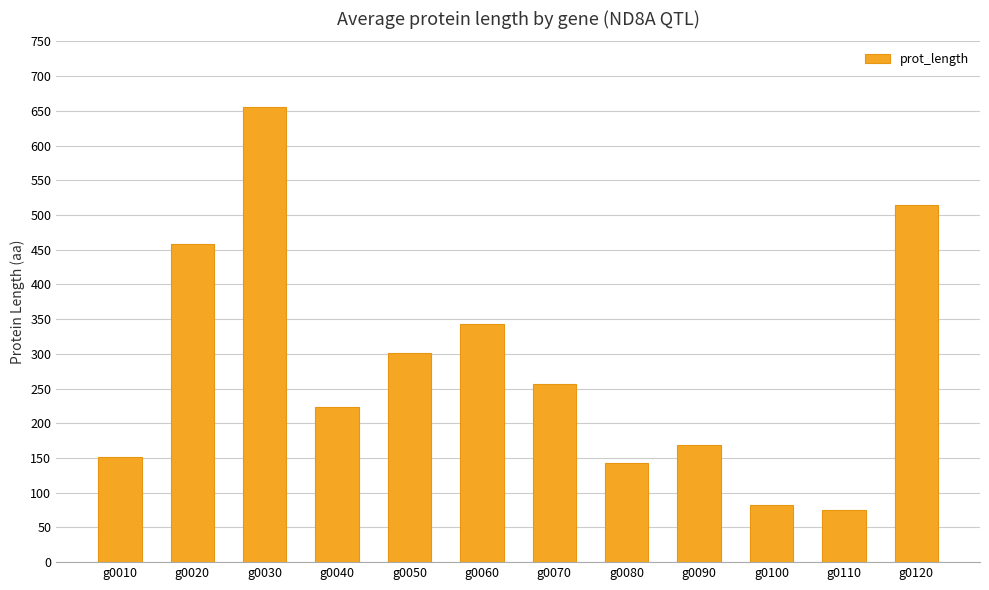

What is the average value?

281